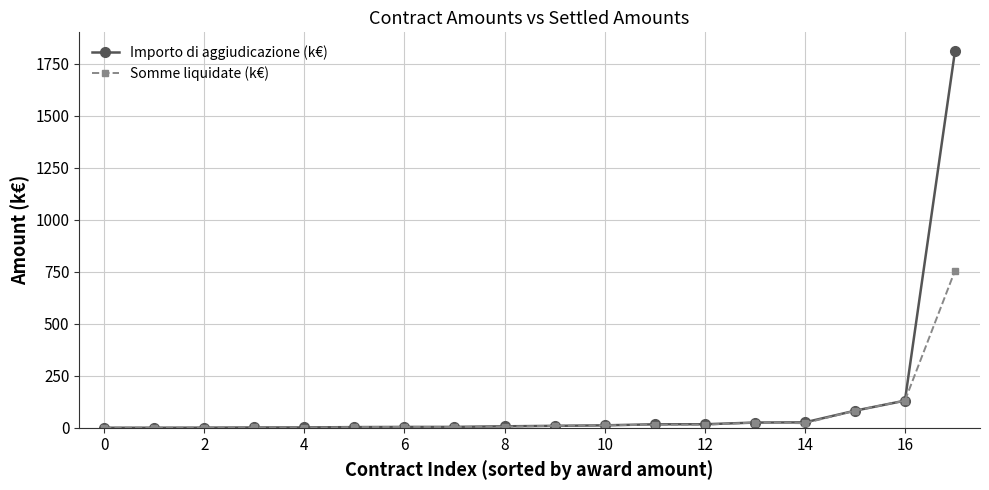

True or false: Somme liquidate (k€) has more than 1 interior local peaks.

True